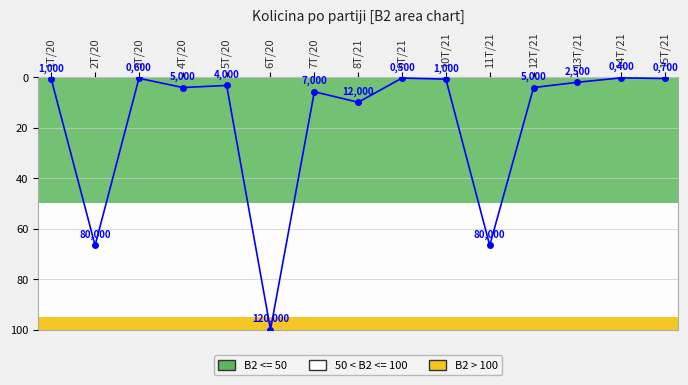

What is the label of the 14th point from the left?

14T/21